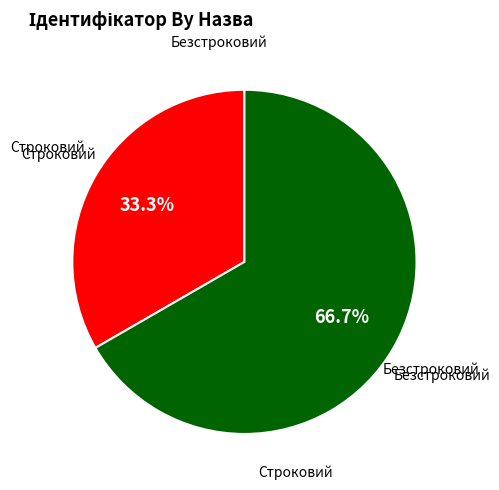

Is there any slice that represents more than half of the pie?

Yes